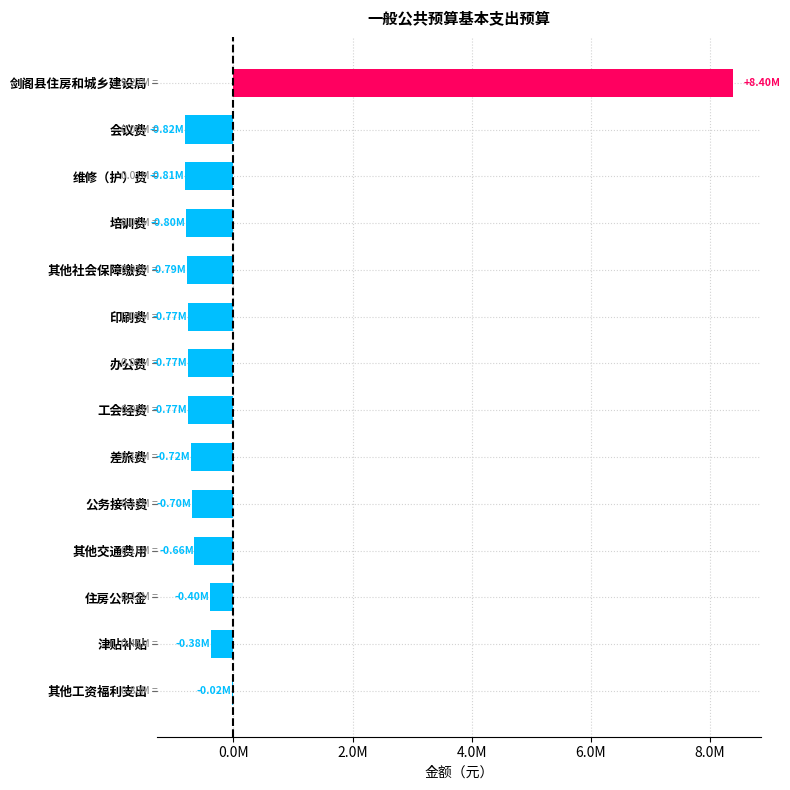

What is the difference between the maximum and minimum values?

9217427.3